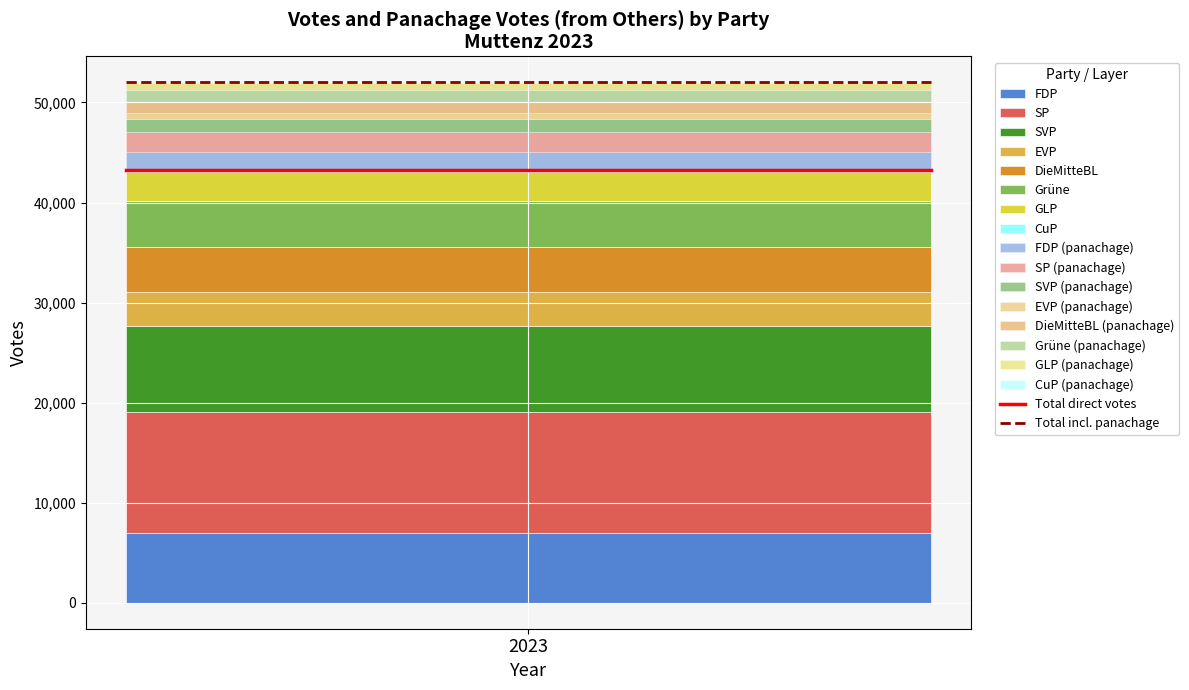

Reading left to right, transcribe all the data shown in this chart.

Total direct votes: 43288	43288
Total incl. panachage: 52016	52016